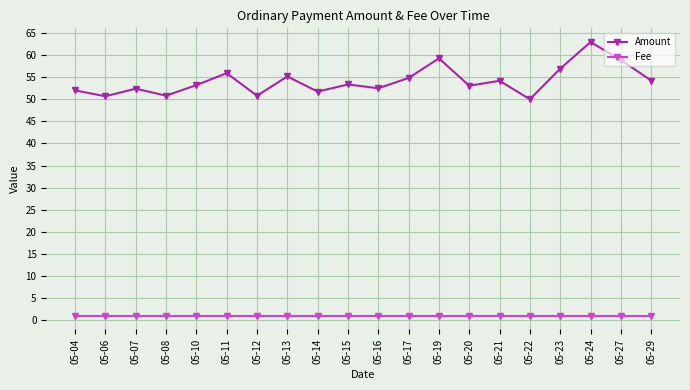

How many series are shown in this chart?

2